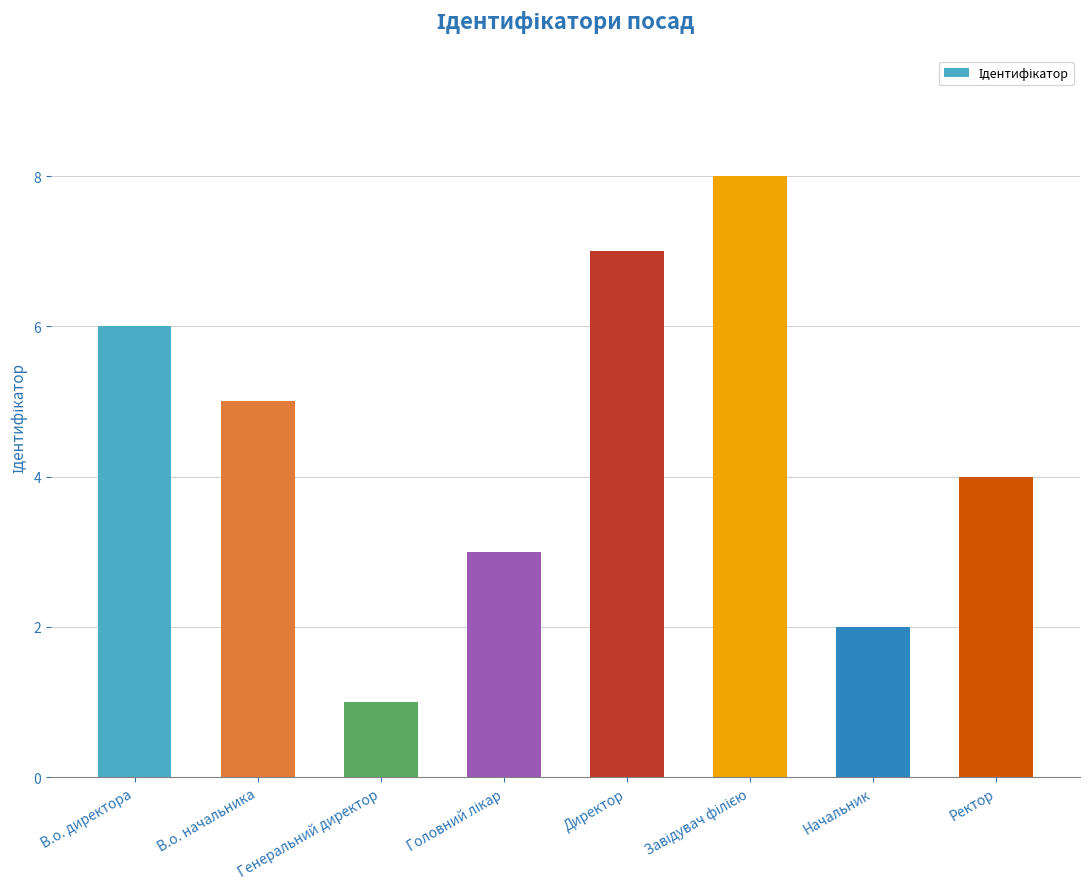

Reading right to left, list all the values displayed in this chart.

4	2	8	7	3	1	5	6